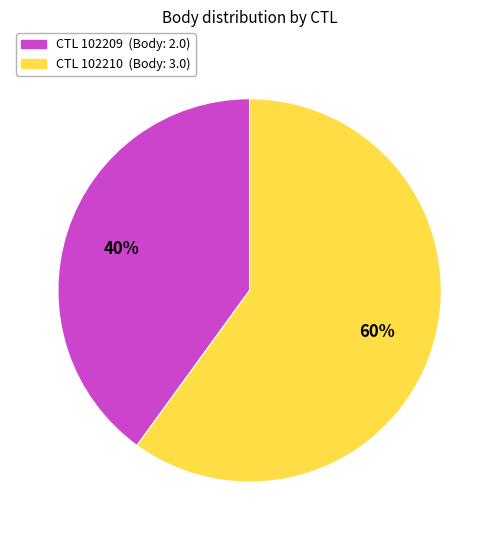

Is there a majority slice in this chart?

Yes